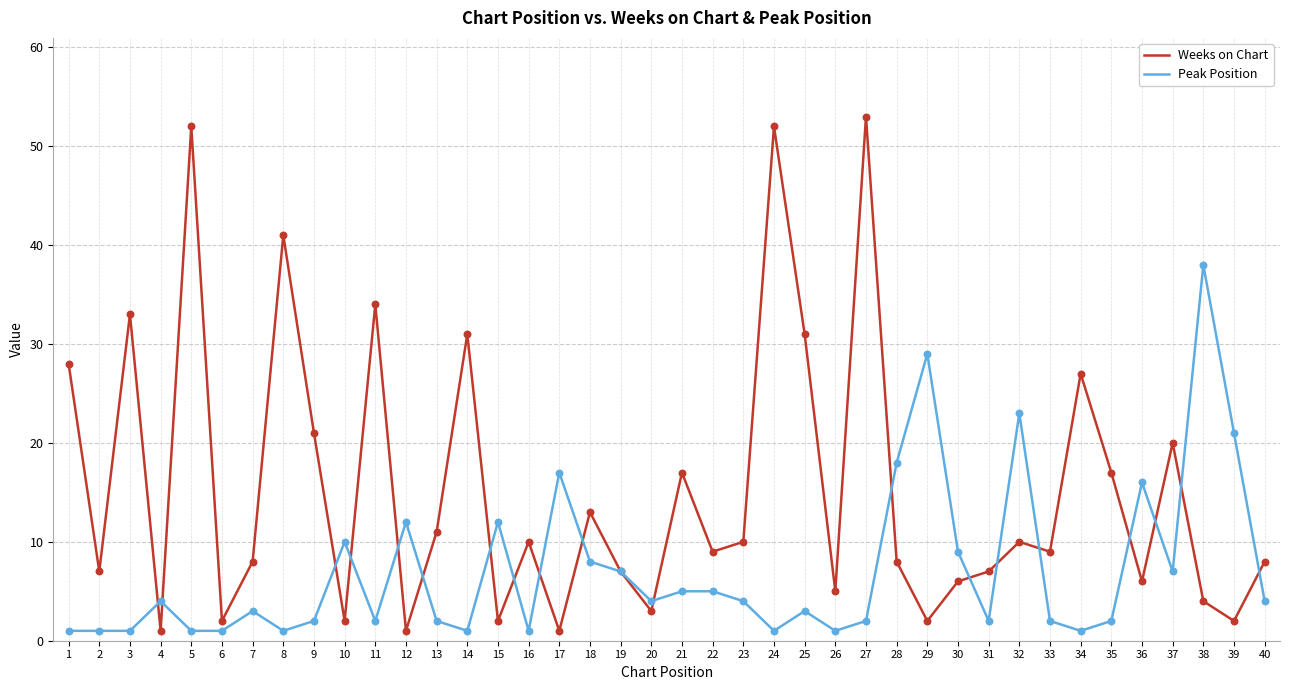

Is the value of Peak Position at 36 greater than the value of Weeks on Chart at 6?

Yes